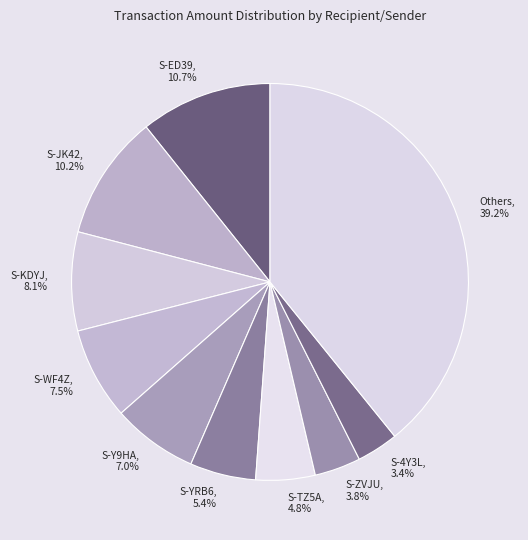

Which has a higher value, S-KDYJ or S-JK42?

S-JK42